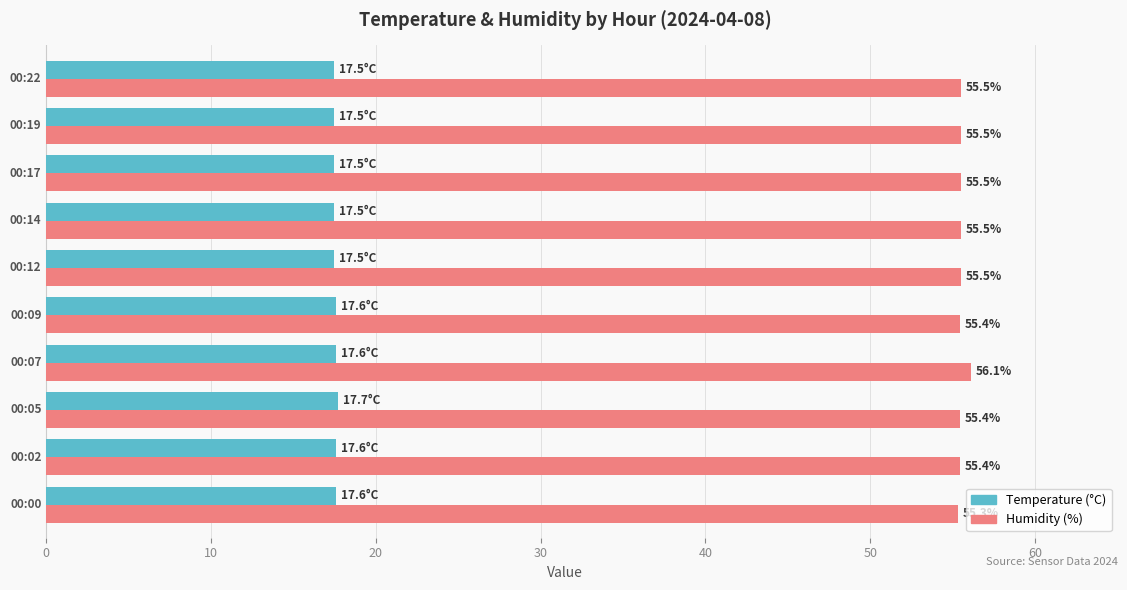

Which series has the widest spread of values?

Humidity (%)